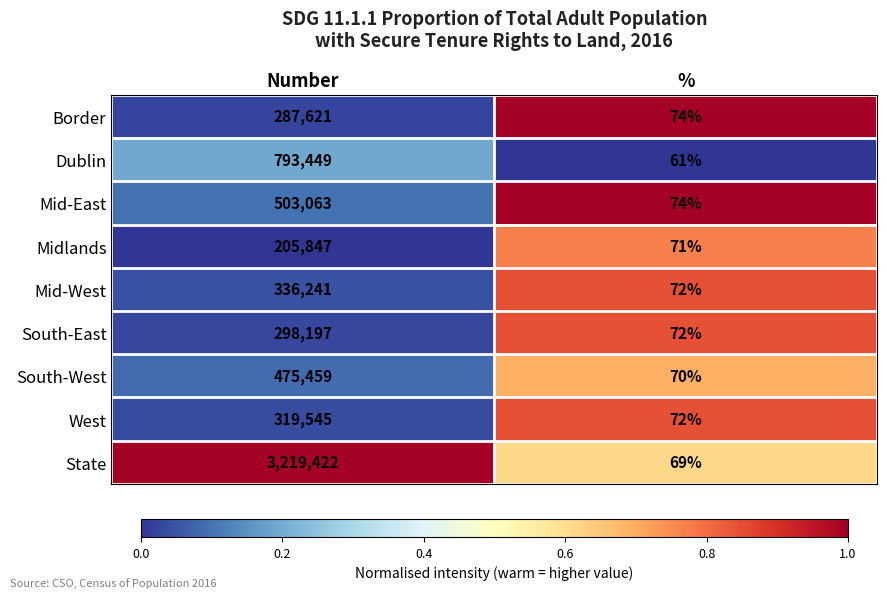

Reading left to right, what are all the values shown in this chart?

Border: 287621	74
Dublin: 793449	61
Mid-East: 503063	74
Midlands: 205847	71
Mid-West: 336241	72
South-East: 298197	72
South-West: 475459	70
West: 319545	72
State: 3219422	69